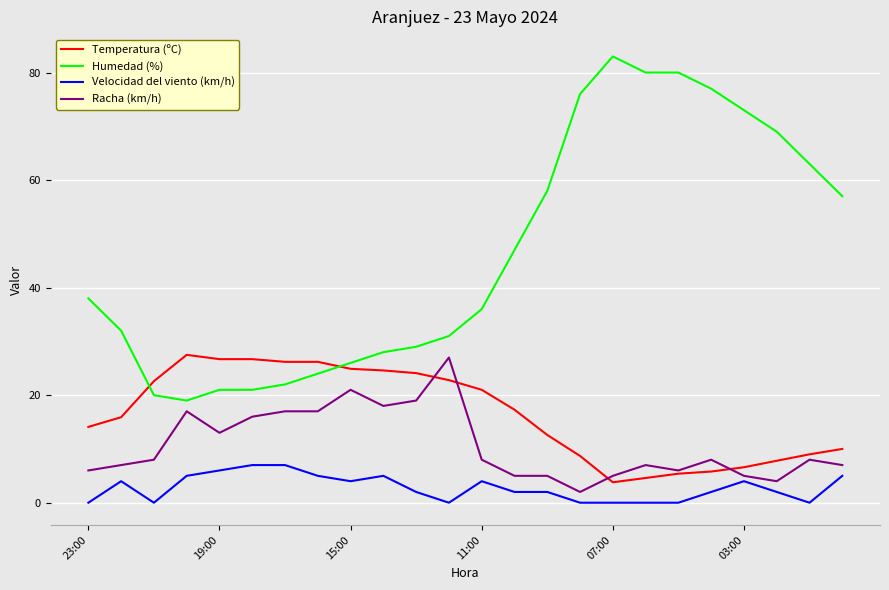

Which series has the largest range (max minus min)?

Humedad (%)